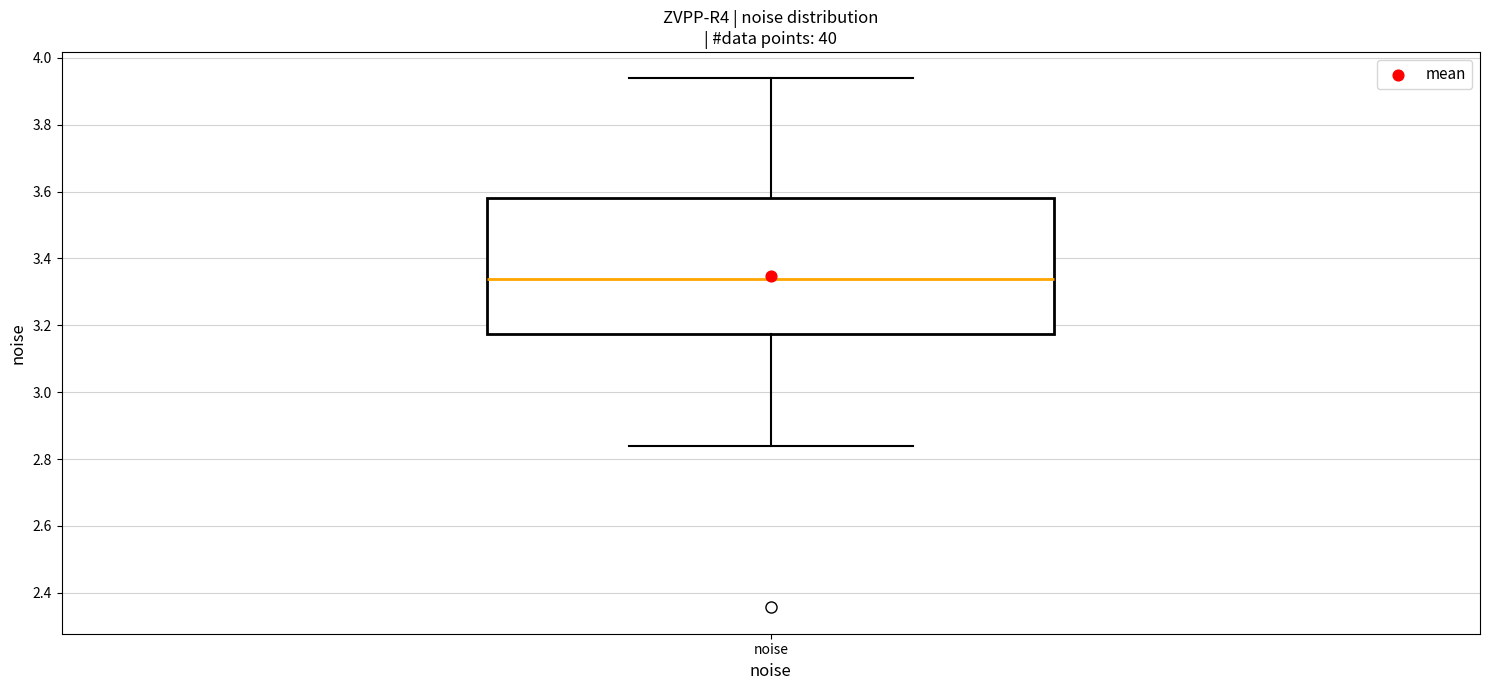

Transcribe this box plot: give where the median line is, the range the box spans, and where the two whiskers end, as read against the y-axis. The values are not printed on the chart, so give them approximately, as read against the axis.

median 3.34, box 3.18 to 3.58, whiskers 2.84 to 3.94